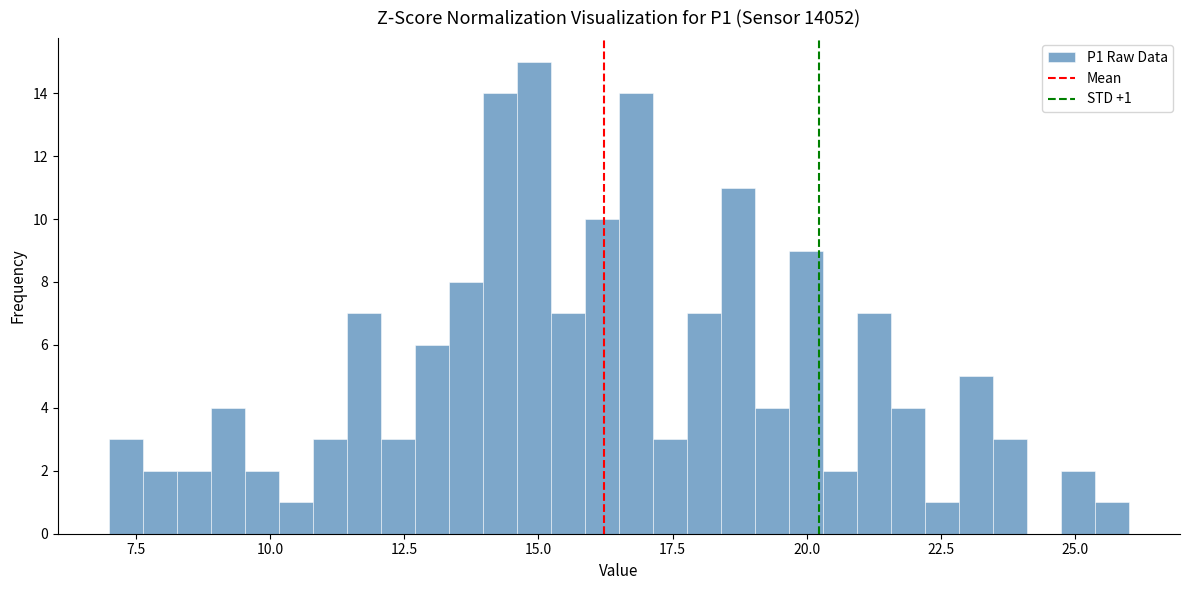

Around what value on the x-axis is the tallest bar? Give the approximate position of its centre, as read against the axis.

15.0